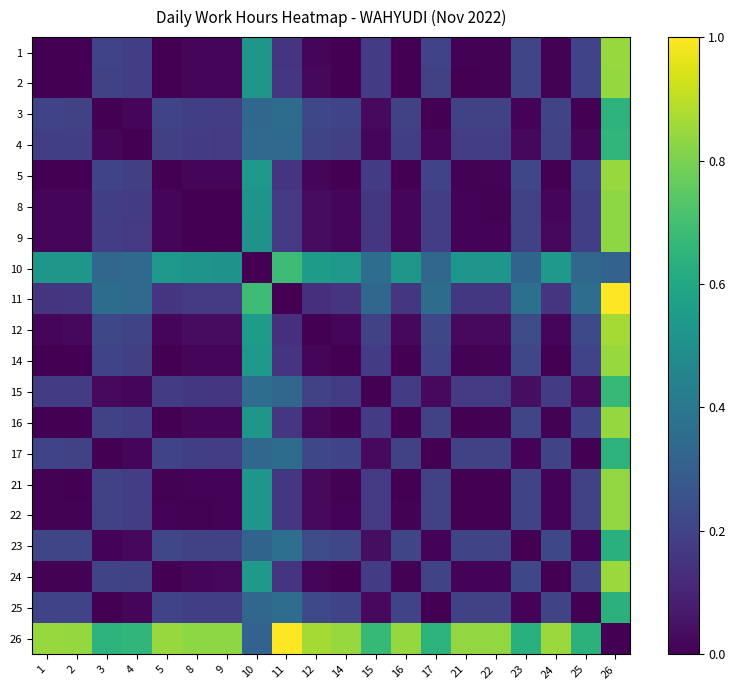

Reading left to right, what are all the values shown in this chart?

1: 1=0.0	2=0.0	3=0.2	4=0.2	5=0.0	8=0.0	9=0.0	10=0.5	11=0.2	12=0.0	14=0.0	15=0.2	16=0.0	17=0.2	21=0.0	22=0.0	23=0.2	24=0.0	25=0.2	26=0.8
2: 1=0.0	2=0.0	3=0.2	4=0.2	5=0.0	8=0.0	9=0.0	10=0.5	11=0.2	12=0.0	14=0.0	15=0.2	16=0.0	17=0.2	21=0.0	22=0.0	23=0.2	24=0.0	25=0.2	26=0.8
3: 1=0.2	2=0.2	3=0.0	4=0.0	5=0.2	8=0.2	9=0.2	10=0.3	11=0.4	12=0.2	14=0.2	15=0.0	16=0.2	17=0.0	21=0.2	22=0.2	23=0.0	24=0.2	25=0.0	26=0.6
4: 1=0.2	2=0.2	3=0.0	4=0.0	5=0.2	8=0.2	9=0.2	10=0.3	11=0.3	12=0.2	14=0.2	15=0.0	16=0.2	17=0.0	21=0.2	22=0.2	23=0.0	24=0.2	25=0.0	26=0.7
5: 1=0.0	2=0.0	3=0.2	4=0.2	5=0.0	8=0.0	9=0.0	10=0.5	11=0.2	12=0.0	14=0.0	15=0.2	16=0.0	17=0.2	21=0.0	22=0.0	23=0.2	24=0.0	25=0.2	26=0.8
8: 1=0.0	2=0.0	3=0.2	4=0.2	5=0.0	8=0.0	9=0.0	10=0.5	11=0.2	12=0.0	14=0.0	15=0.2	16=0.0	17=0.2	21=0.0	22=0.0	23=0.2	24=0.0	25=0.2	26=0.8
9: 1=0.0	2=0.0	3=0.2	4=0.2	5=0.0	8=0.0	9=0.0	10=0.5	11=0.2	12=0.0	14=0.0	15=0.2	16=0.0	17=0.2	21=0.0	22=0.0	23=0.2	24=0.0	25=0.2	26=0.8
10: 1=0.5	2=0.5	3=0.3	4=0.3	5=0.5	8=0.5	9=0.5	10=0.0	11=0.7	12=0.6	14=0.5	15=0.4	16=0.5	17=0.3	21=0.5	22=0.5	23=0.3	24=0.5	25=0.3	26=0.3
11: 1=0.2	2=0.2	3=0.4	4=0.3	5=0.2	8=0.2	9=0.2	10=0.7	11=0.0	12=0.1	14=0.2	15=0.3	16=0.2	17=0.4	21=0.2	22=0.2	23=0.4	24=0.2	25=0.4	26=1.0
12: 1=0.0	2=0.0	3=0.2	4=0.2	5=0.0	8=0.0	9=0.0	10=0.6	11=0.1	12=0.0	14=0.0	15=0.2	16=0.0	17=0.2	21=0.0	22=0.0	23=0.2	24=0.0	25=0.2	26=0.9
14: 1=0.0	2=0.0	3=0.2	4=0.2	5=0.0	8=0.0	9=0.0	10=0.5	11=0.2	12=0.0	14=0.0	15=0.2	16=0.0	17=0.2	21=0.0	22=0.0	23=0.2	24=0.0	25=0.2	26=0.8
15: 1=0.2	2=0.2	3=0.0	4=0.0	5=0.2	8=0.2	9=0.2	10=0.4	11=0.3	12=0.2	14=0.2	15=0.0	16=0.2	17=0.0	21=0.2	22=0.2	23=0.0	24=0.2	25=0.0	26=0.7
16: 1=0.0	2=0.0	3=0.2	4=0.2	5=0.0	8=0.0	9=0.0	10=0.5	11=0.2	12=0.0	14=0.0	15=0.2	16=0.0	17=0.2	21=0.0	22=0.0	23=0.2	24=0.0	25=0.2	26=0.8
17: 1=0.2	2=0.2	3=0.0	4=0.0	5=0.2	8=0.2	9=0.2	10=0.3	11=0.4	12=0.2	14=0.2	15=0.0	16=0.2	17=0.0	21=0.2	22=0.2	23=0.0	24=0.2	25=0.0	26=0.6
21: 1=0.0	2=0.0	3=0.2	4=0.2	5=0.0	8=0.0	9=0.0	10=0.5	11=0.2	12=0.0	14=0.0	15=0.2	16=0.0	17=0.2	21=0.0	22=0.0	23=0.2	24=0.0	25=0.2	26=0.8
22: 1=0.0	2=0.0	3=0.2	4=0.2	5=0.0	8=0.0	9=0.0	10=0.5	11=0.2	12=0.0	14=0.0	15=0.2	16=0.0	17=0.2	21=0.0	22=0.0	23=0.2	24=0.0	25=0.2	26=0.8
23: 1=0.2	2=0.2	3=0.0	4=0.0	5=0.2	8=0.2	9=0.2	10=0.3	11=0.4	12=0.2	14=0.2	15=0.0	16=0.2	17=0.0	21=0.2	22=0.2	23=0.0	24=0.2	25=0.0	26=0.6
24: 1=0.0	2=0.0	3=0.2	4=0.2	5=0.0	8=0.0	9=0.0	10=0.5	11=0.2	12=0.0	14=0.0	15=0.2	16=0.0	17=0.2	21=0.0	22=0.0	23=0.2	24=0.0	25=0.2	26=0.8
25: 1=0.2	2=0.2	3=0.0	4=0.0	5=0.2	8=0.2	9=0.2	10=0.3	11=0.4	12=0.2	14=0.2	15=0.0	16=0.2	17=0.0	21=0.2	22=0.2	23=0.0	24=0.2	25=0.0	26=0.6
26: 1=0.8	2=0.8	3=0.6	4=0.7	5=0.8	8=0.8	9=0.8	10=0.3	11=1.0	12=0.9	14=0.8	15=0.7	16=0.8	17=0.6	21=0.8	22=0.8	23=0.6	24=0.8	25=0.6	26=0.0